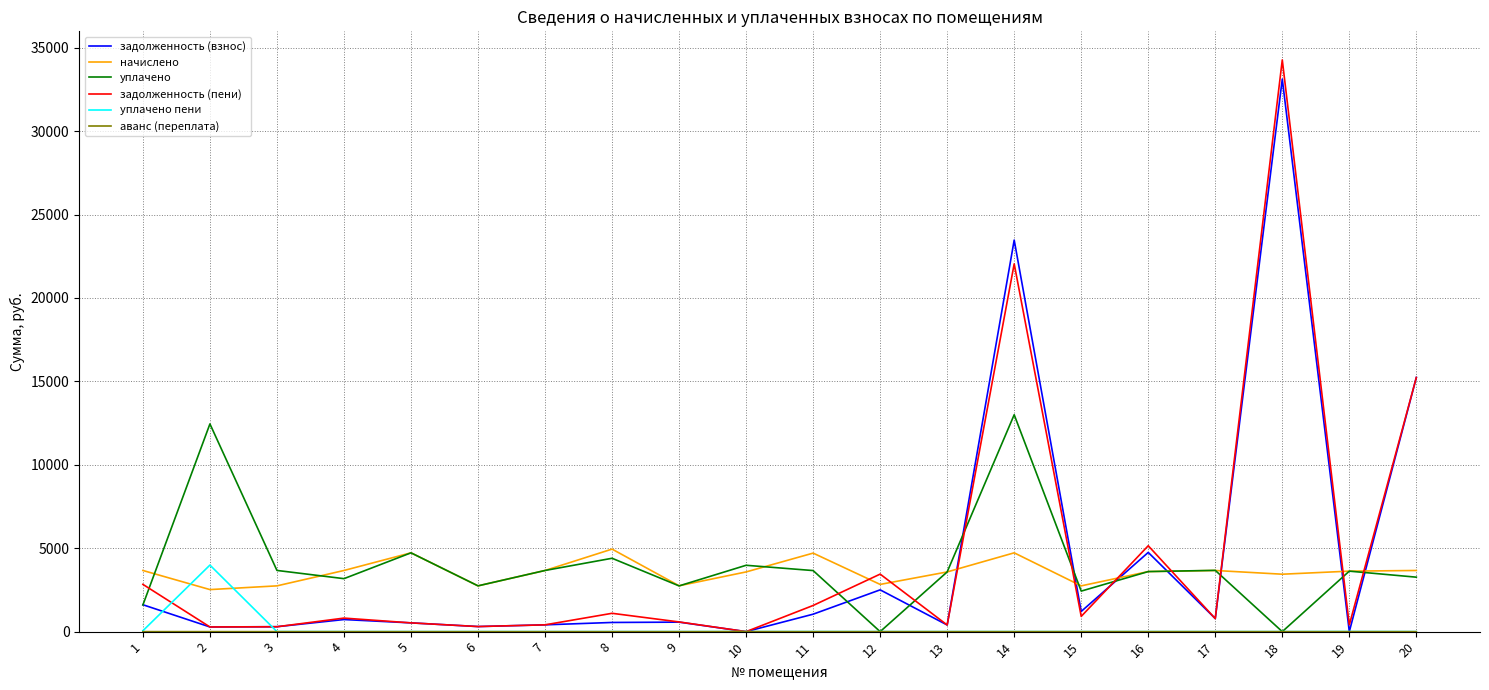

At which category is the sum across all series the highest?

18